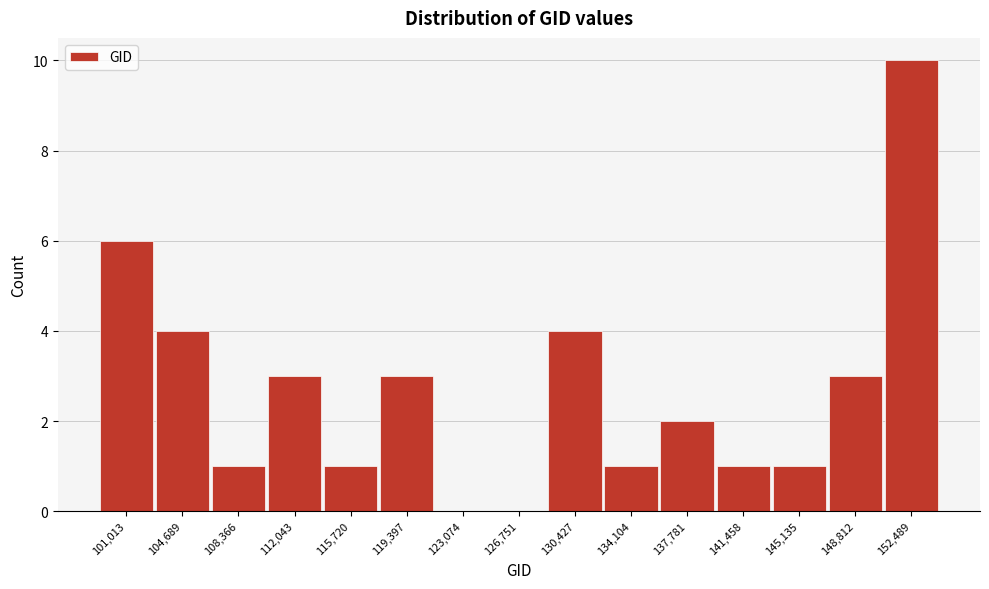

Reading left to right, list all the values displayed in this chart.

101,013=6	104,689=4	108,366=1	112,043=3	115,720=1	119,397=3	123,074=0	126,751=0	130,427=4	134,104=1	137,781=2	141,458=1	145,135=1	148,812=3	152,489=10